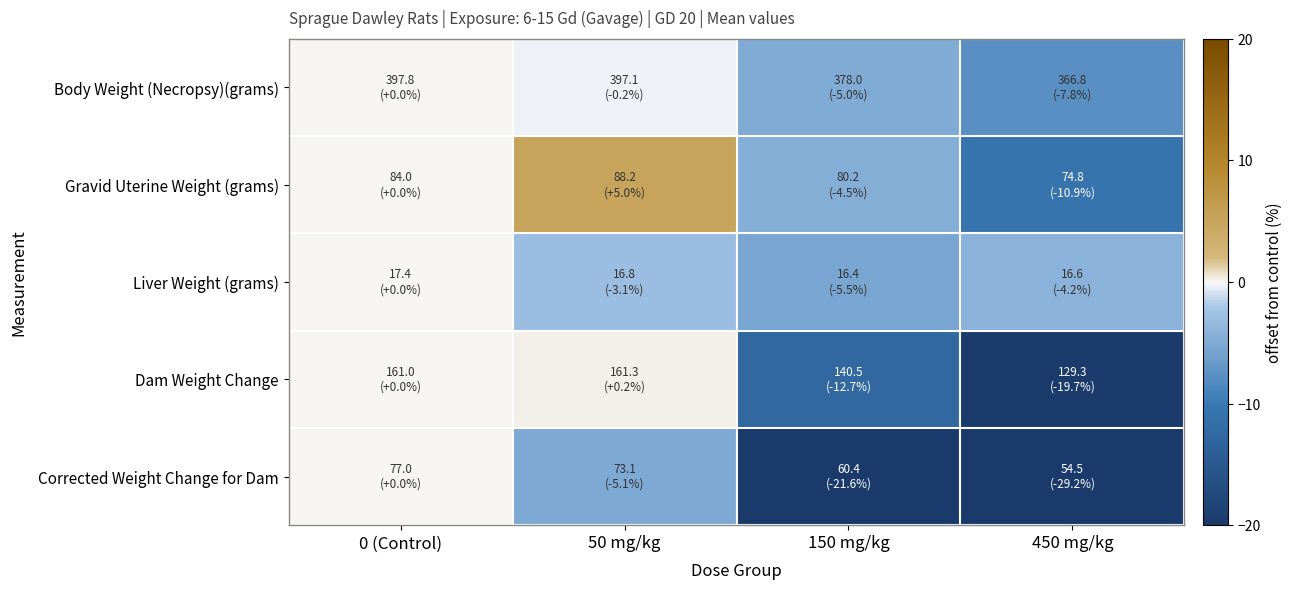

What is the total value across all series at 150 mg/kg?

-49.3